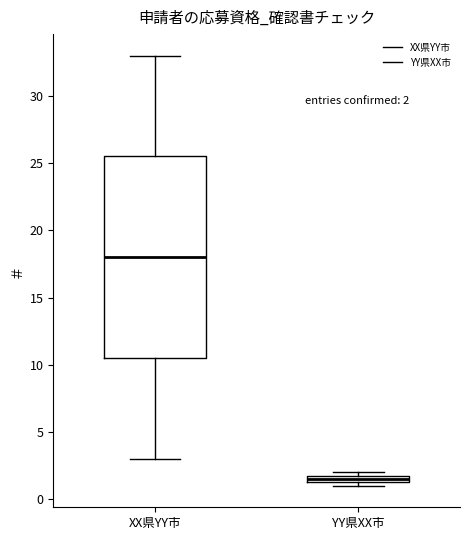

Which box is the tallest, from its lower edge to its upper edge?

XX県YY市